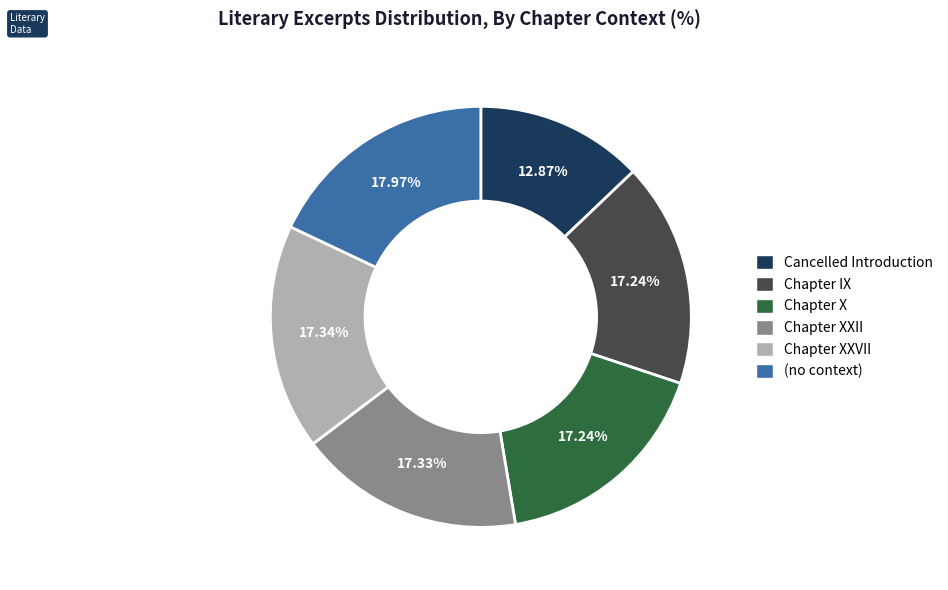

To the nearest percent, what portion does Chapter XXVII represent?

17%